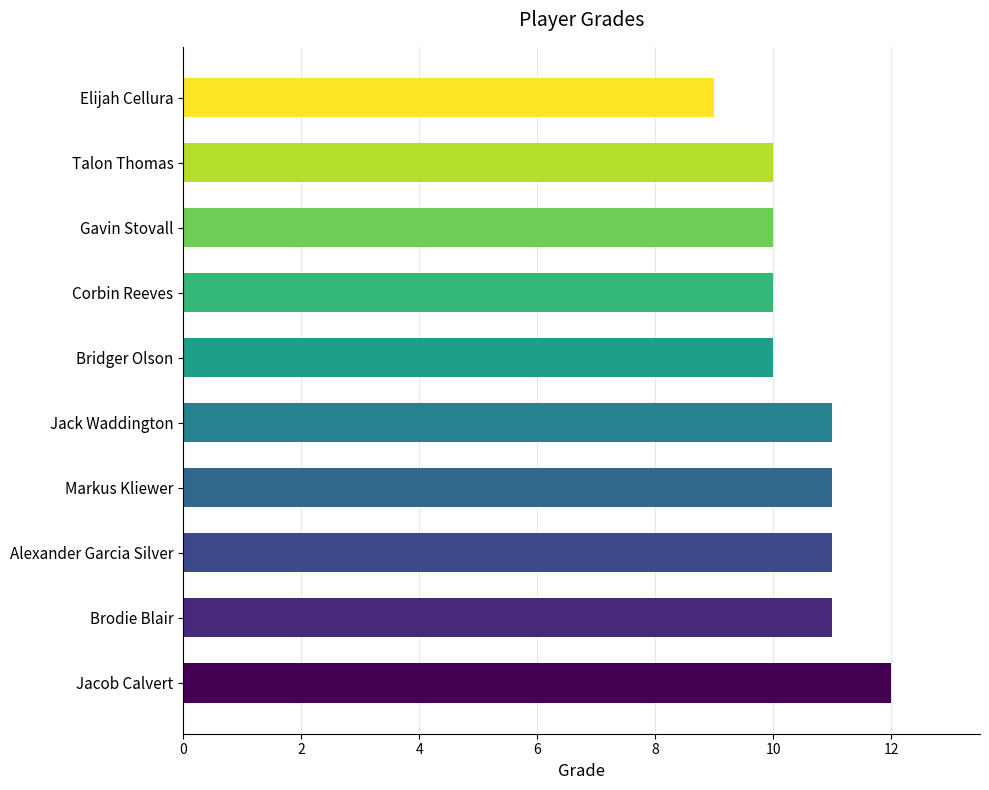

Does the chart contain stacked bars?

No